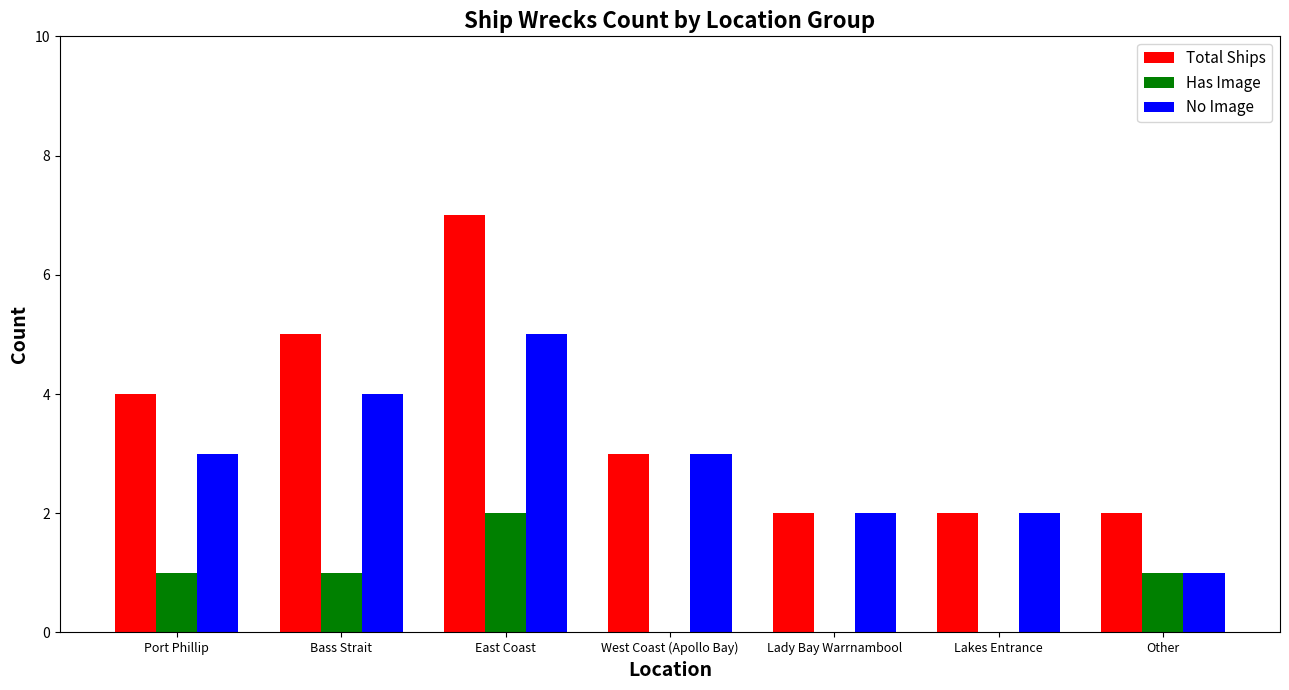

Between Bass Strait and East Coast, which series saw the biggest shift?

Total Ships